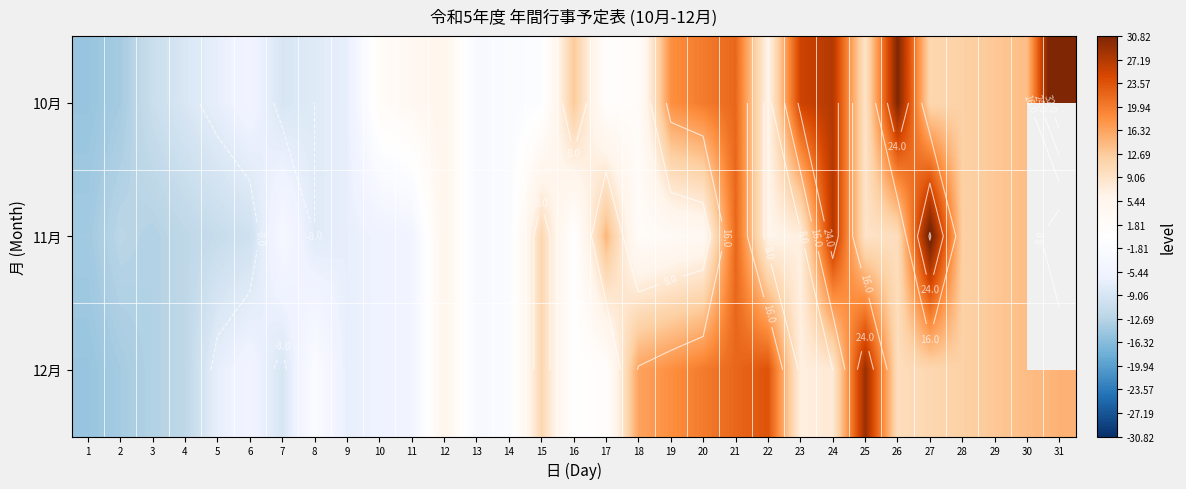

Rank the series by their maximum value, from lowest to highest.

12月, 11月, 10月